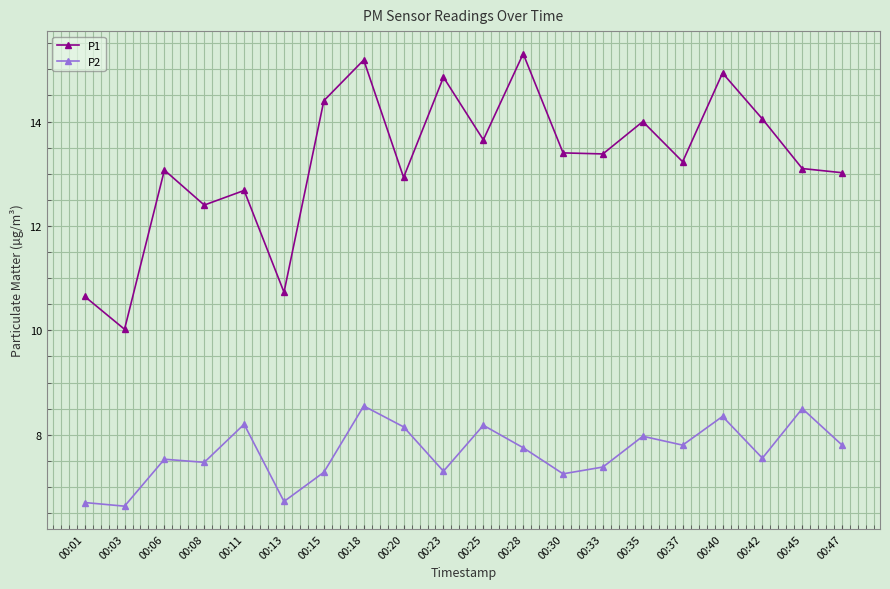

What is the average value of the P2 series?

7.7